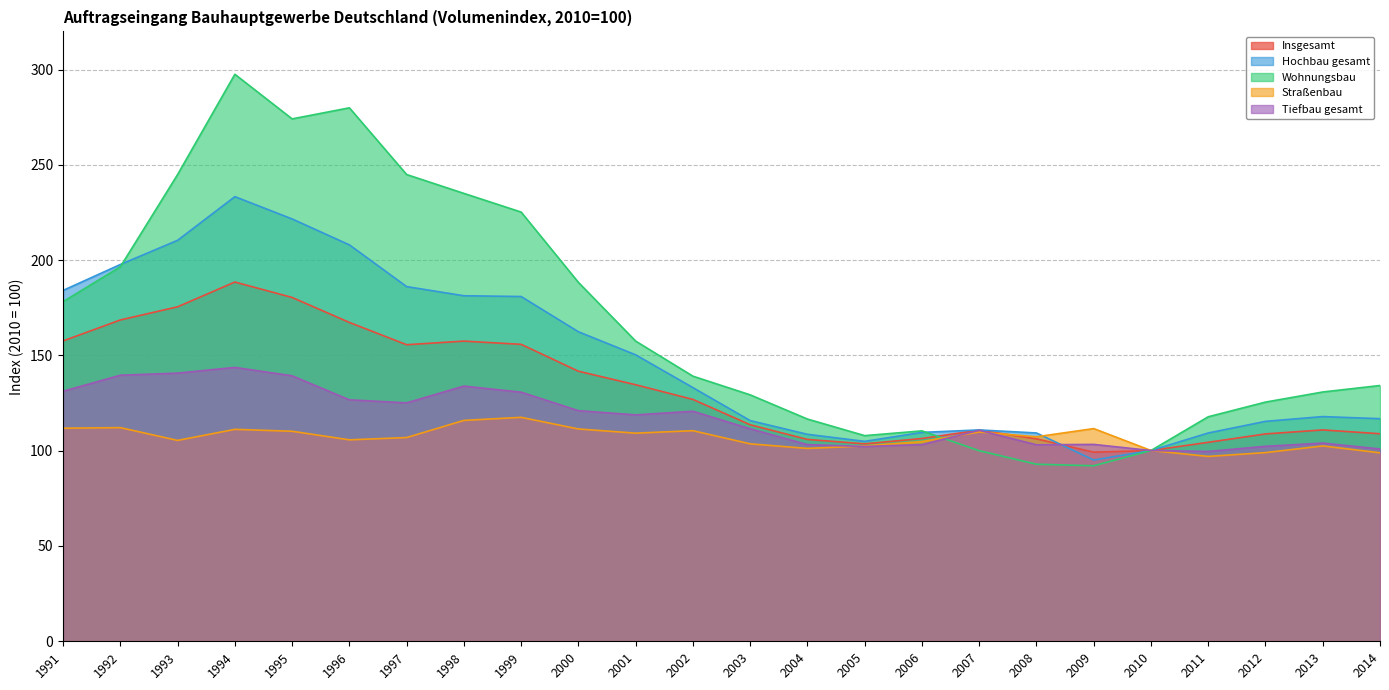

Reading left to right, list all the values displayed in this chart.

Insgesamt: 1991=157.6	1992=168.6	1993=175.5	1994=188.5	1995=180.4	1996=167.3	1997=155.6	1998=157.5	1999=155.8	2000=141.7	2001=134.6	2002=126.9	2003=113.6	2004=105.9	2005=103.6	2006=106.4	2007=110.8	2008=106.2	2009=99.2	2010=100.1	2011=104.4	2012=108.8	2013=110.9	2014=108.9
Hochbau gesamt: 1991=184.1	1992=197.7	1993=210.4	1994=233.3	1995=221.6	1996=208.0	1997=186.1	1998=181.3	1999=180.9	2000=162.4	2001=150.3	2002=133.1	2003=115.8	2004=108.6	2005=104.9	2006=109.6	2007=110.9	2008=109.3	2009=95.1	2010=100.1	2011=109.3	2012=115.4	2013=117.9	2014=116.8
Wohnungsbau: 1991=178.2	1992=196.5	1993=244.9	1994=297.5	1995=274.1	1996=279.9	1997=244.9	1998=235.0	1999=225.2	2000=188.3	2001=157.5	2002=139.1	2003=129.3	2004=116.6	2005=107.9	2006=110.4	2007=100.0	2008=92.9	2009=92.1	2010=100.1	2011=117.8	2012=125.5	2013=130.8	2014=134.2
Straßenbau: 1991=111.8	1992=112.1	1993=105.4	1994=111.2	1995=110.2	1996=105.7	1997=106.9	1998=115.9	1999=117.5	2000=111.4	2001=109.2	2002=110.5	2003=103.6	2004=101.2	2005=102.5	2006=104.8	2007=109.8	2008=107.3	2009=111.6	2010=100.1	2011=97.0	2012=99.0	2013=102.5	2014=98.9
Tiefbau gesamt: 1991=131.2	1992=139.6	1993=140.7	1994=143.7	1995=139.3	1996=126.7	1997=125.1	1998=133.9	1999=130.7	2000=121.0	2001=118.8	2002=120.7	2003=111.5	2004=103.2	2005=102.2	2006=103.2	2007=110.7	2008=103.1	2009=103.3	2010=100.1	2011=99.6	2012=102.3	2013=104.0	2014=100.9